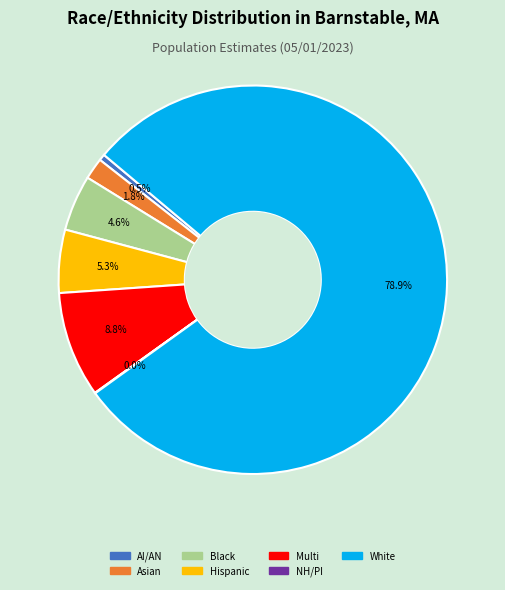

Do White and Multi together represent more than half of the pie?

Yes